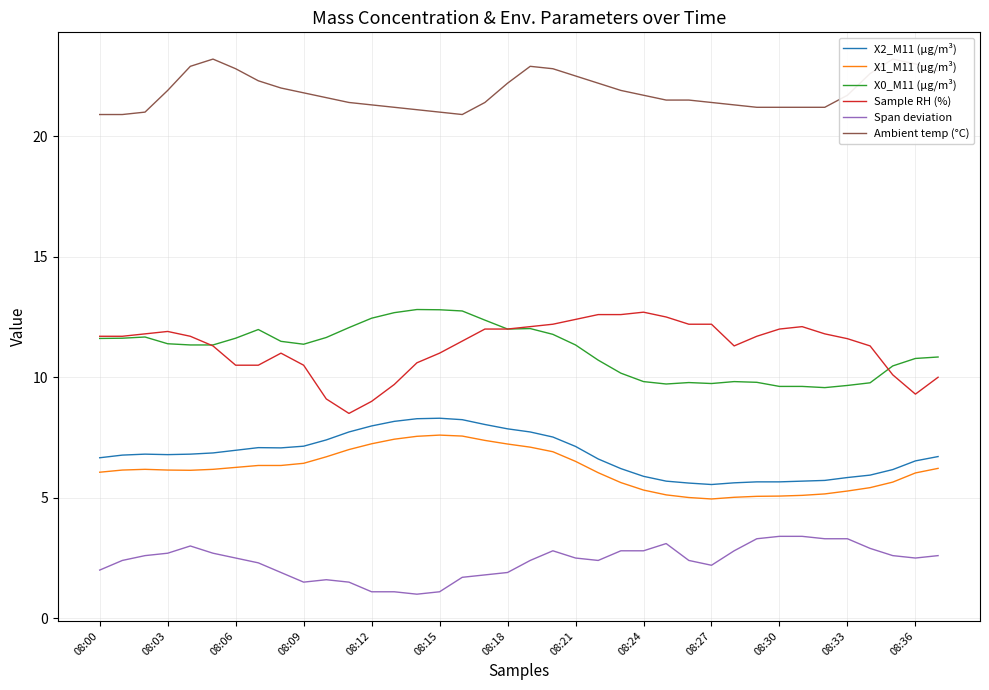

What is the minimum value for Ambient temp (°C)?

20.9